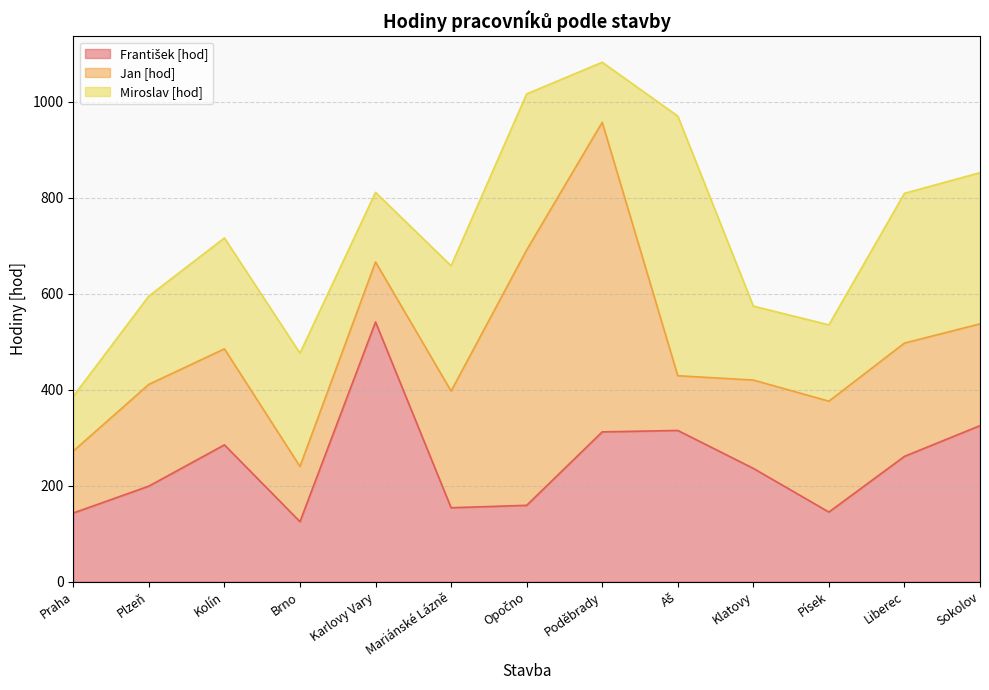

How many interior local valleys does the Jan [hod] series have?

2